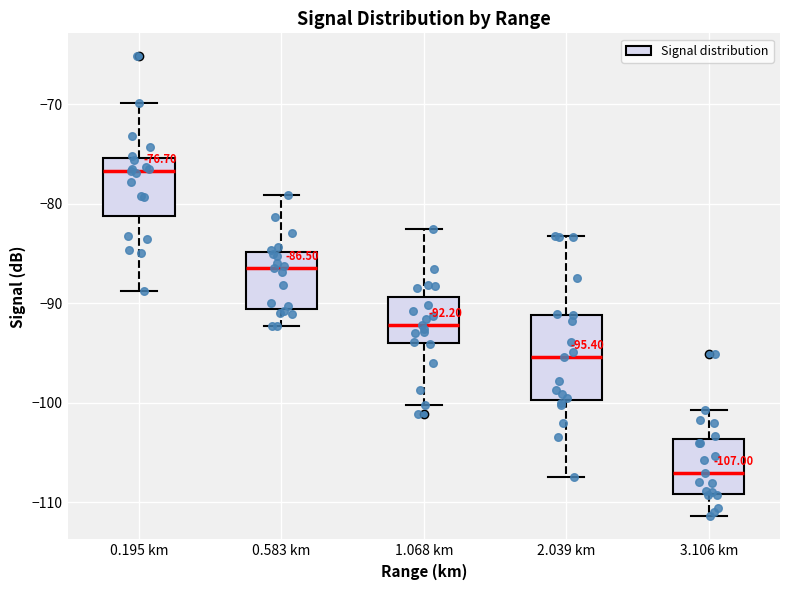

Which box is the tallest, from its lower edge to its upper edge?

2.039 km